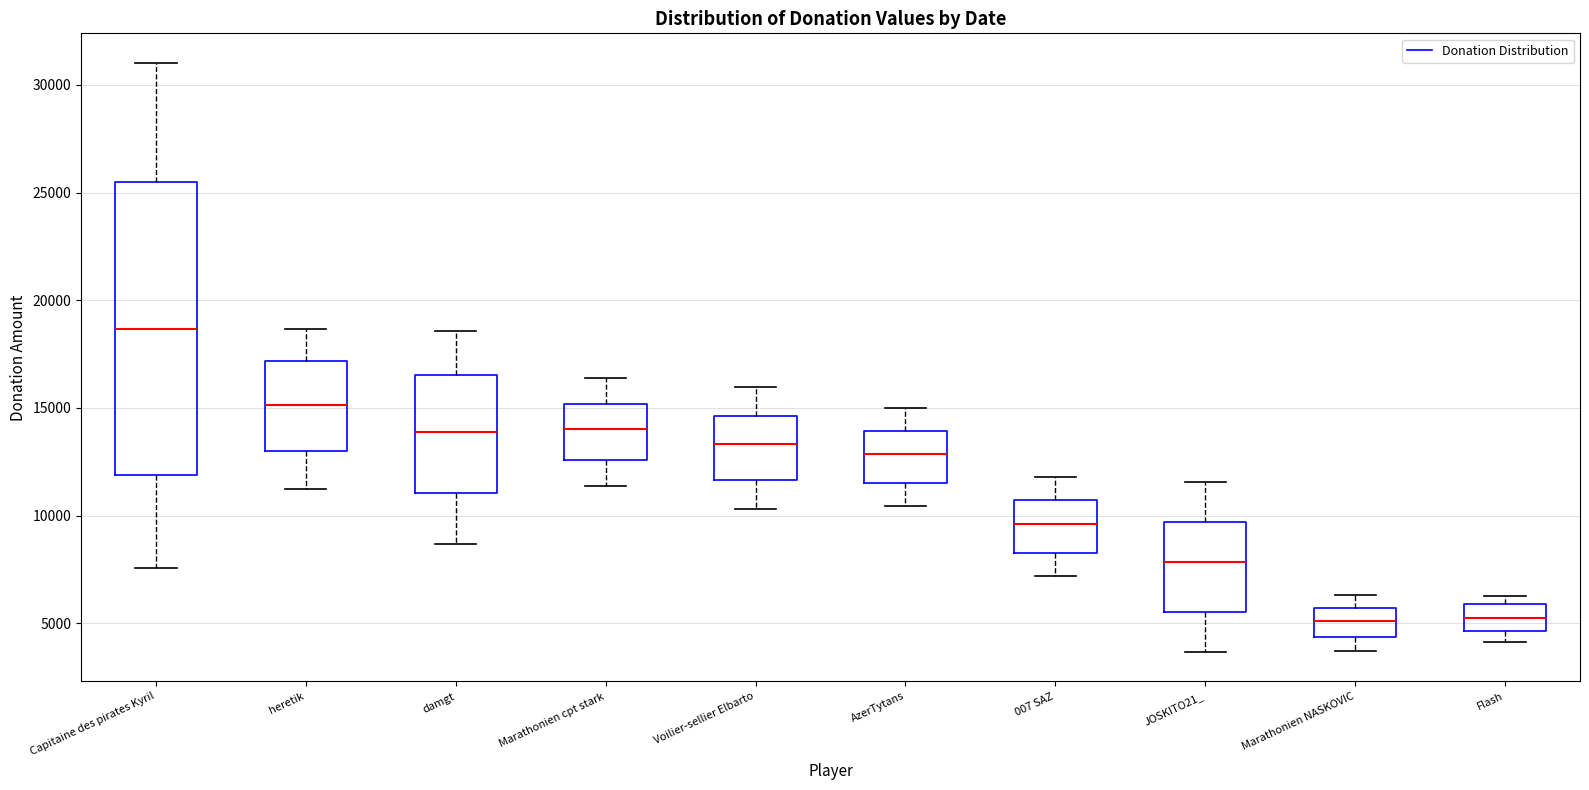

Which box is the tallest, from its lower edge to its upper edge?

Capitaine des pirates Kyril